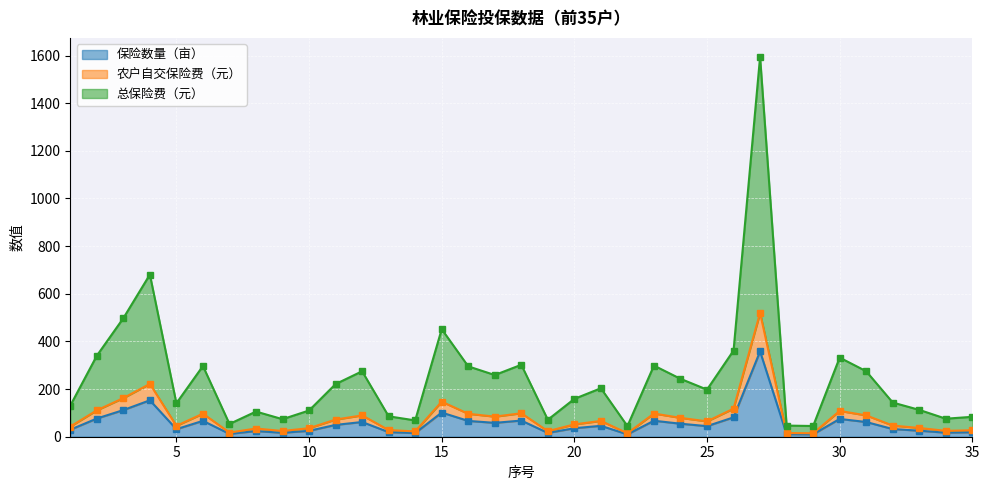

True or false: 保险数量（亩） and 总保险费（元） cross at least once.

False